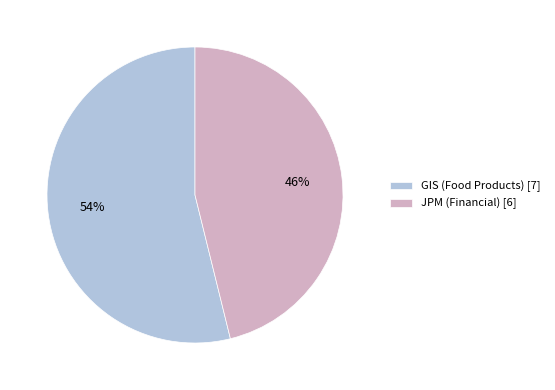

What is the ratio of the value at JPM (Financial) to the value at GIS (Food Products)?

0.9